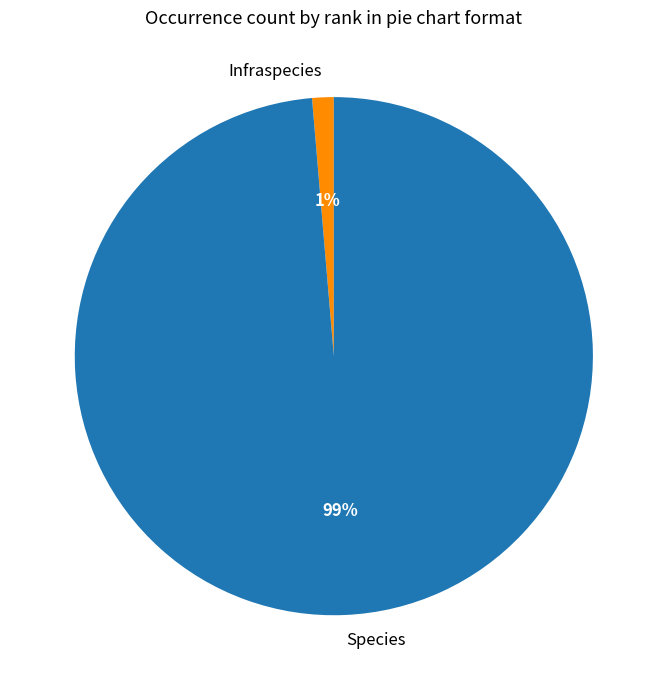

Combined, do Species and Infraspecies account for over 50%?

Yes